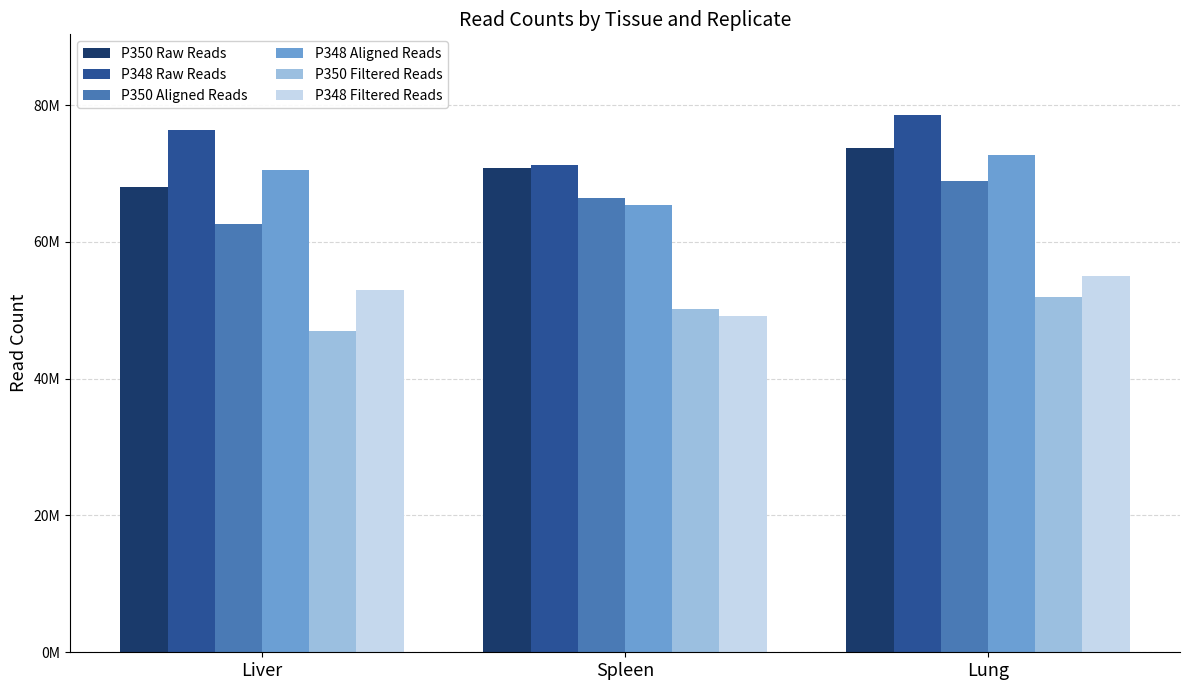

Which label corresponds to the smallest value in the chart?

Liver